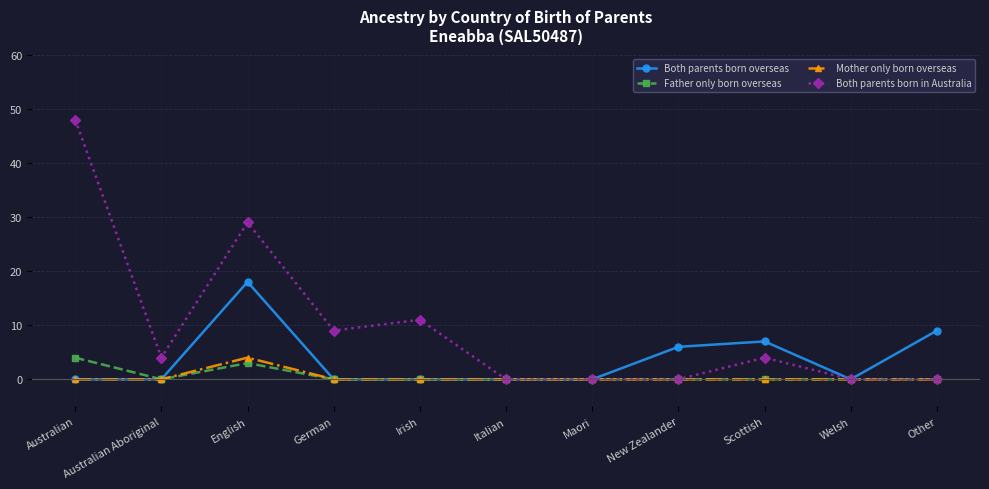

What is the difference between the maximum and minimum values in the Mother only born overseas series?

4